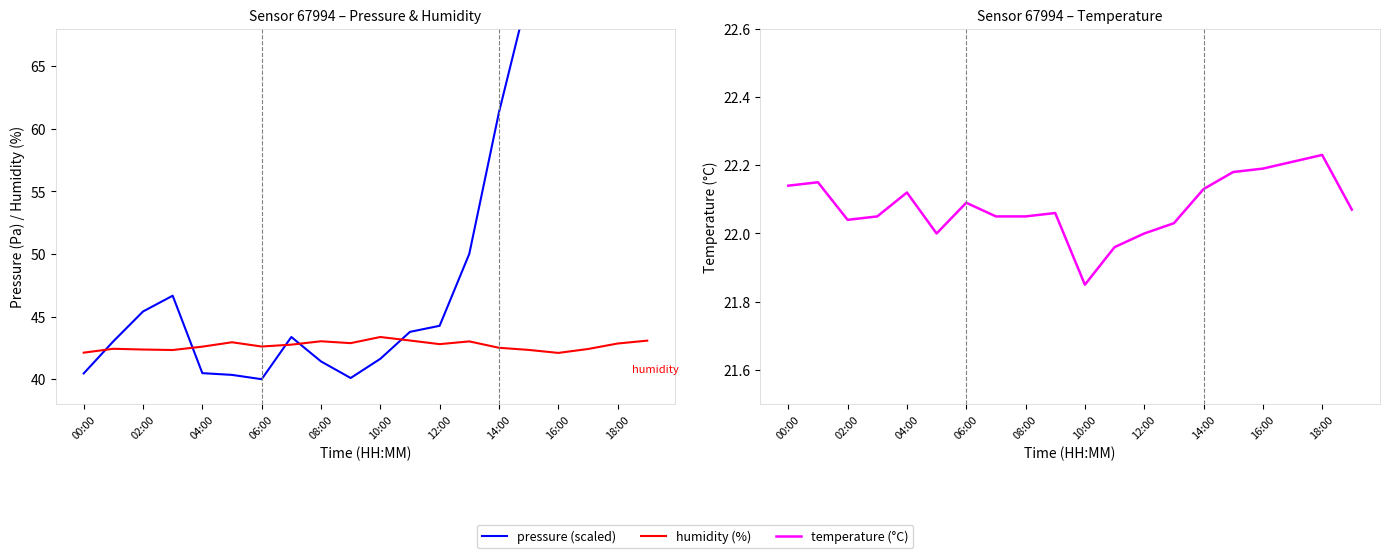

Which series has the largest range (max minus min)?

pressure (scaled)